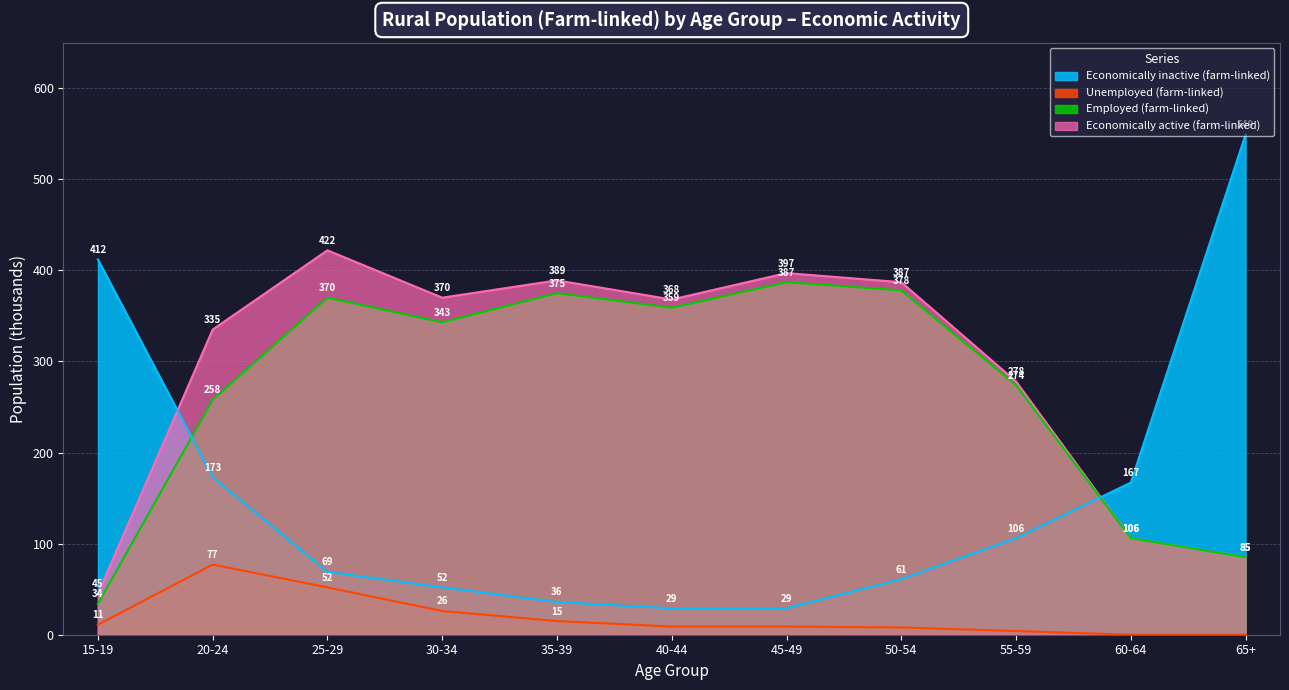

At which category is the sum across all series the highest?

25-29